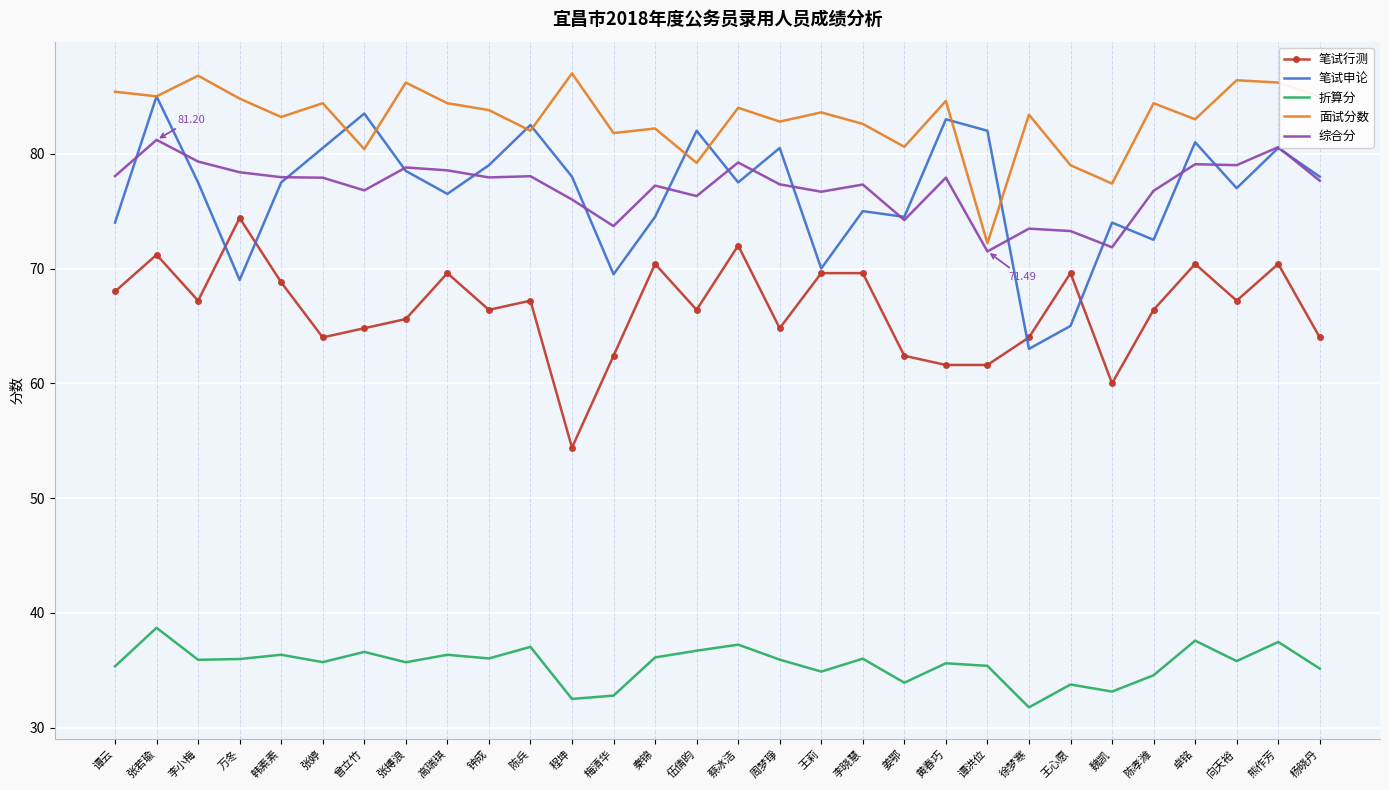

Which series changed the most between 张若瑜 and 黄春巧?

笔试行测